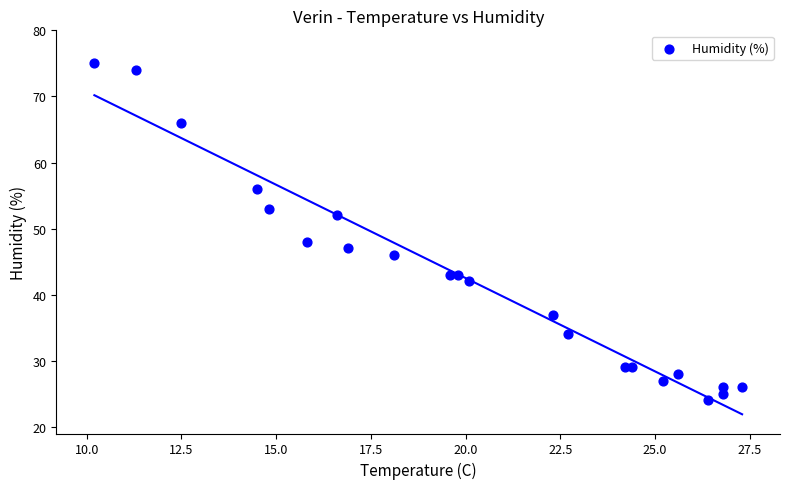

What Y value in the scatter plot is closest to 49?

48